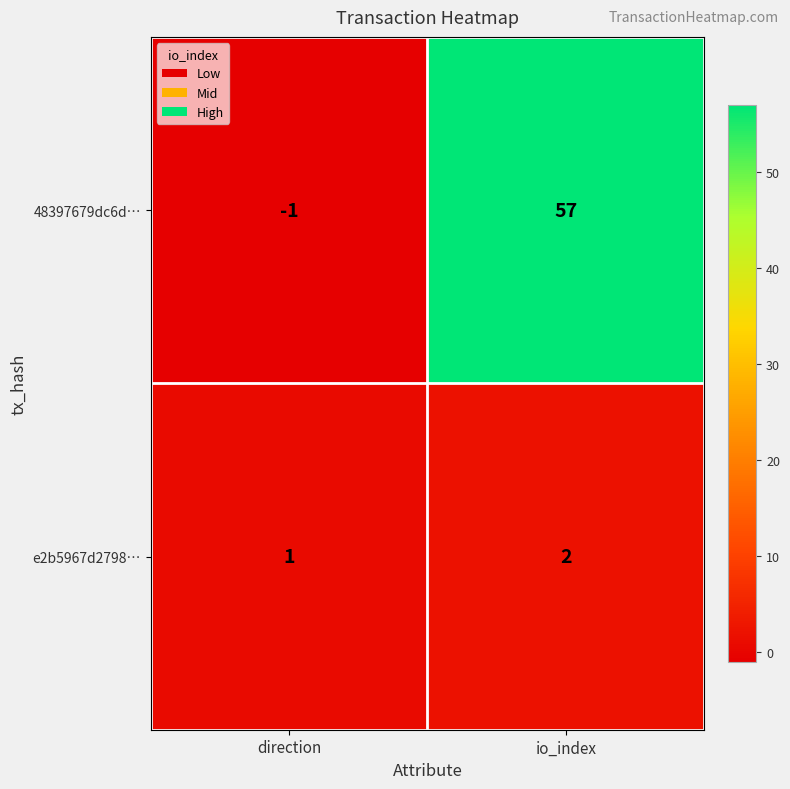

Rank the series by their average value, from lowest to highest.

e2b5967d2798…, 48397679dc6d…